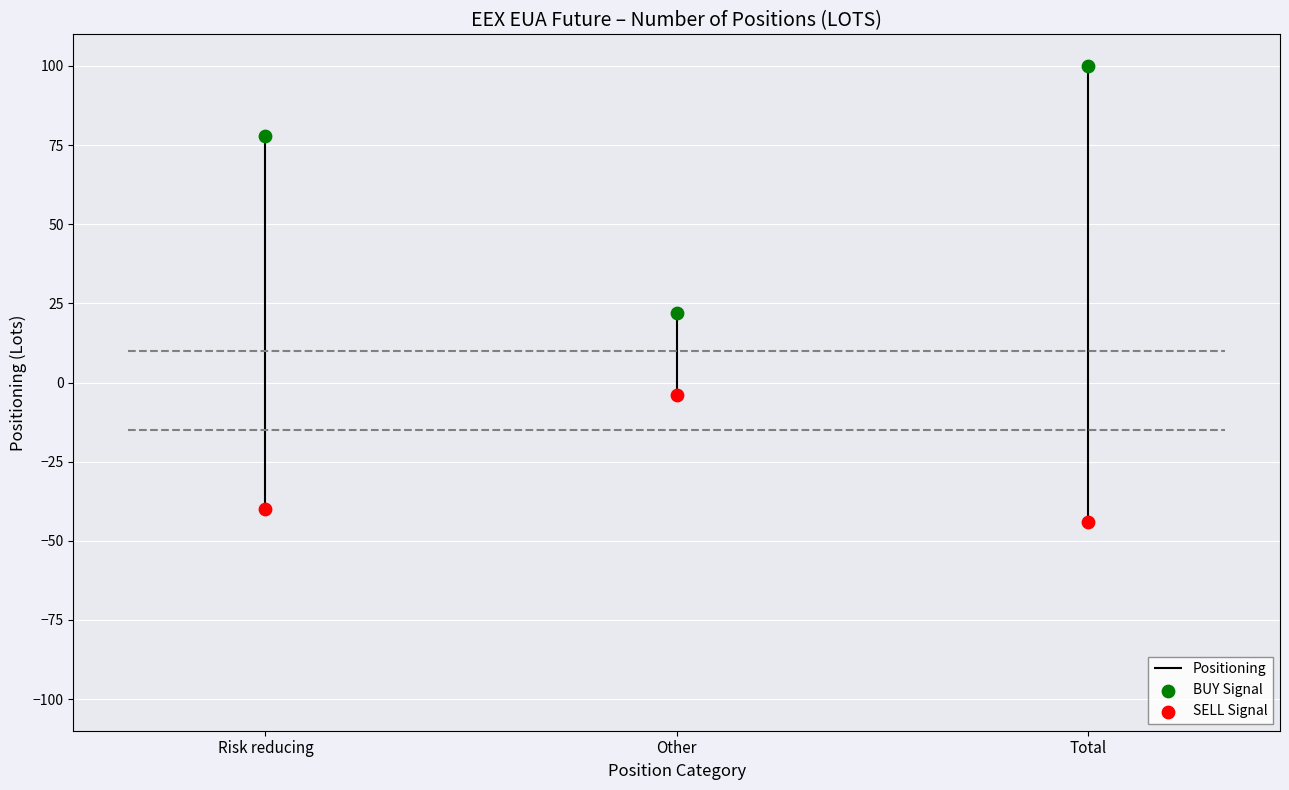

Which series reaches the minimum Y coordinate?

SELL Signal